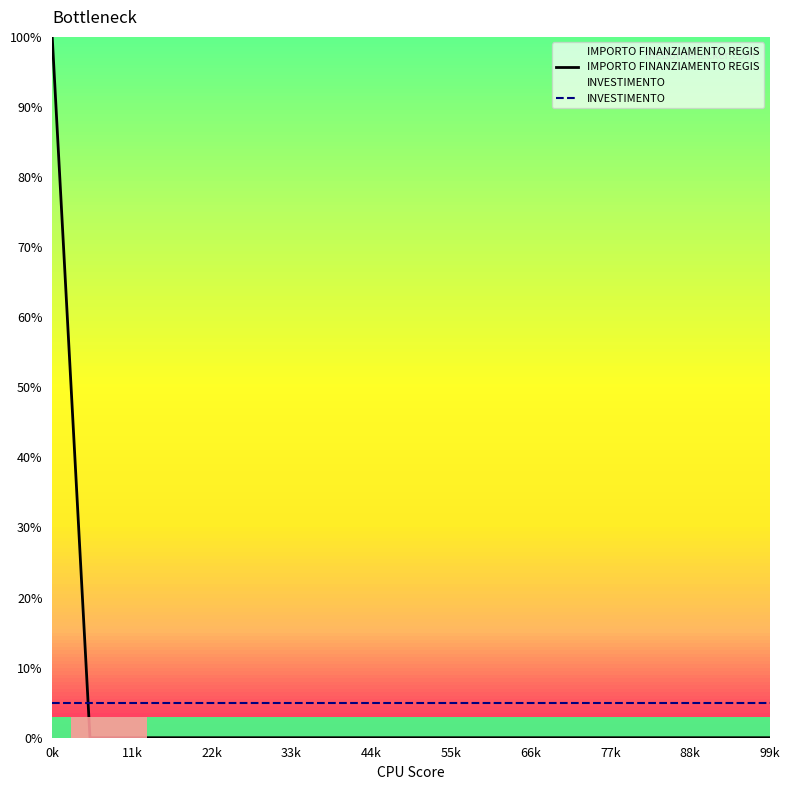

Reading left to right, what are all the values shown in this chart?

IMPORTO FINANZIAMENTO REGIS: 100	0	0	0	0	0	0	0	0	0	0	0	0	0	0	0	0	0	0	0
INVESTIMENTO: 5	5	5	5	5	5	5	5	5	5	5	5	5	5	5	5	5	5	5	5